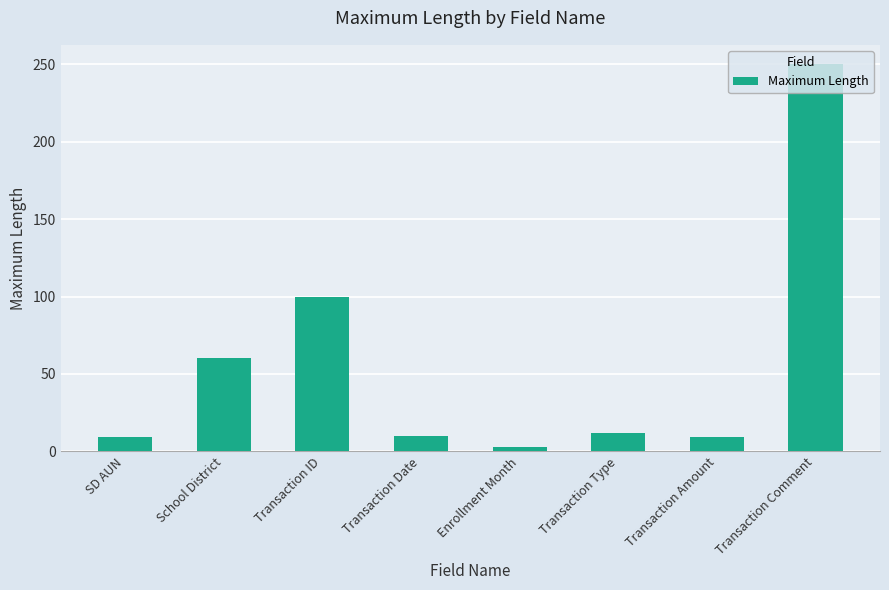

What is the sum of all values?

453